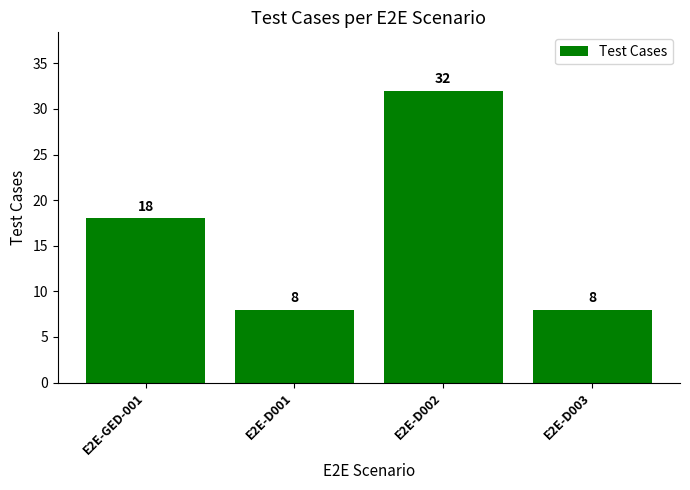

Are the bars horizontal?

No